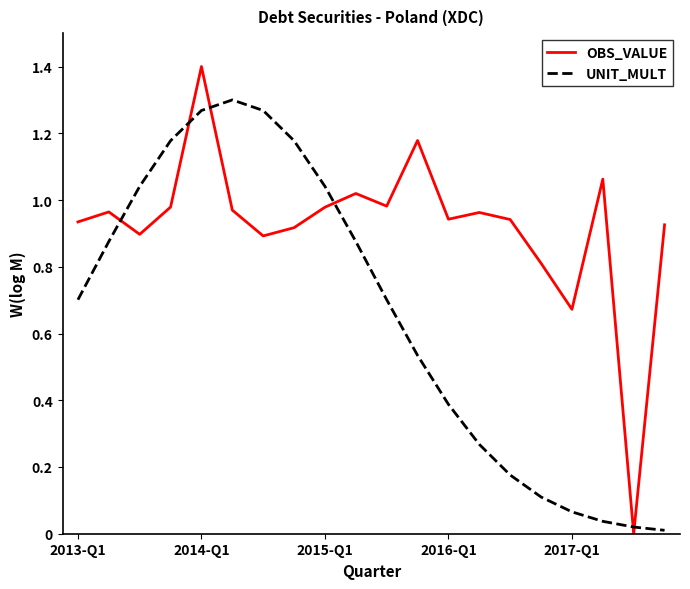

How many times do UNIT_MULT and OBS_VALUE cross each other?

6